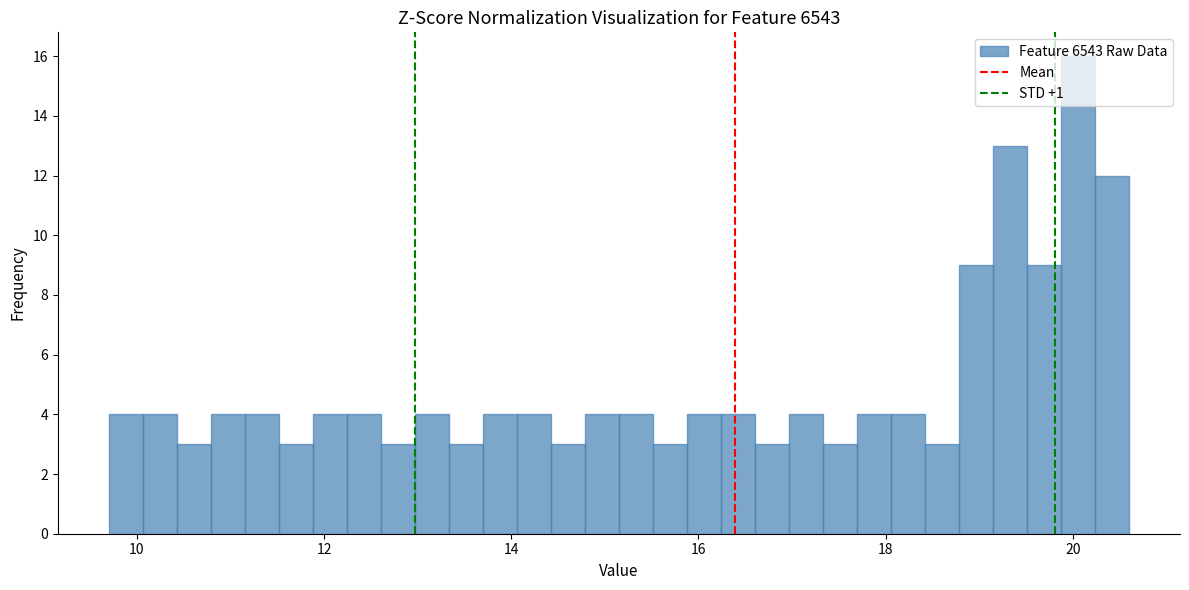

Read against the x-axis, roughly where is the centre of the tallest bar?

20.0